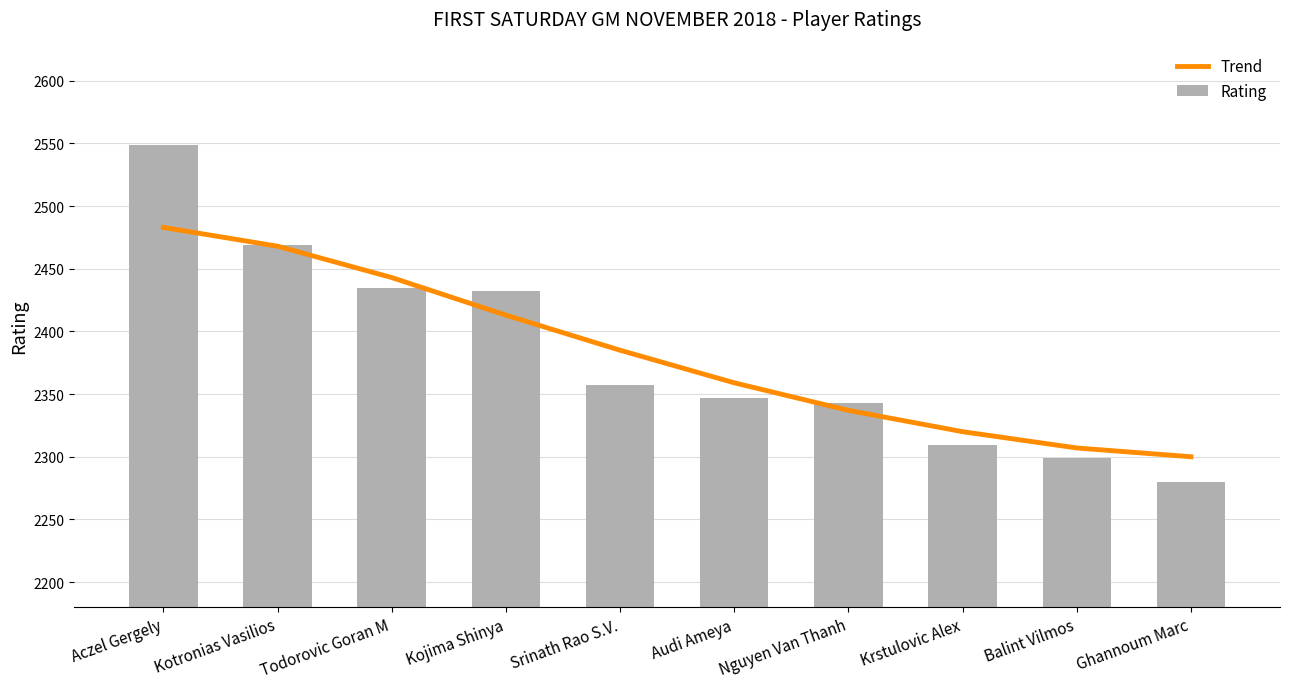

Rank the categories by Rating value from highest to lowest.

Aczel Gergely, Kotronias Vasilios, Todorovic Goran M, Kojima Shinya, Srinath Rao S.V., Audi Ameya, Nguyen Van Thanh, Krstulovic Alex, Balint Vilmos, Ghannoum Marc